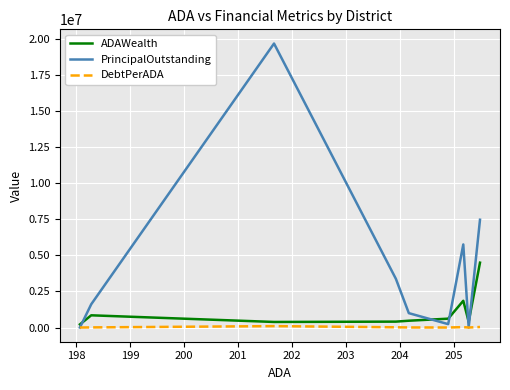

What is the greatest value displayed?

19655000.0